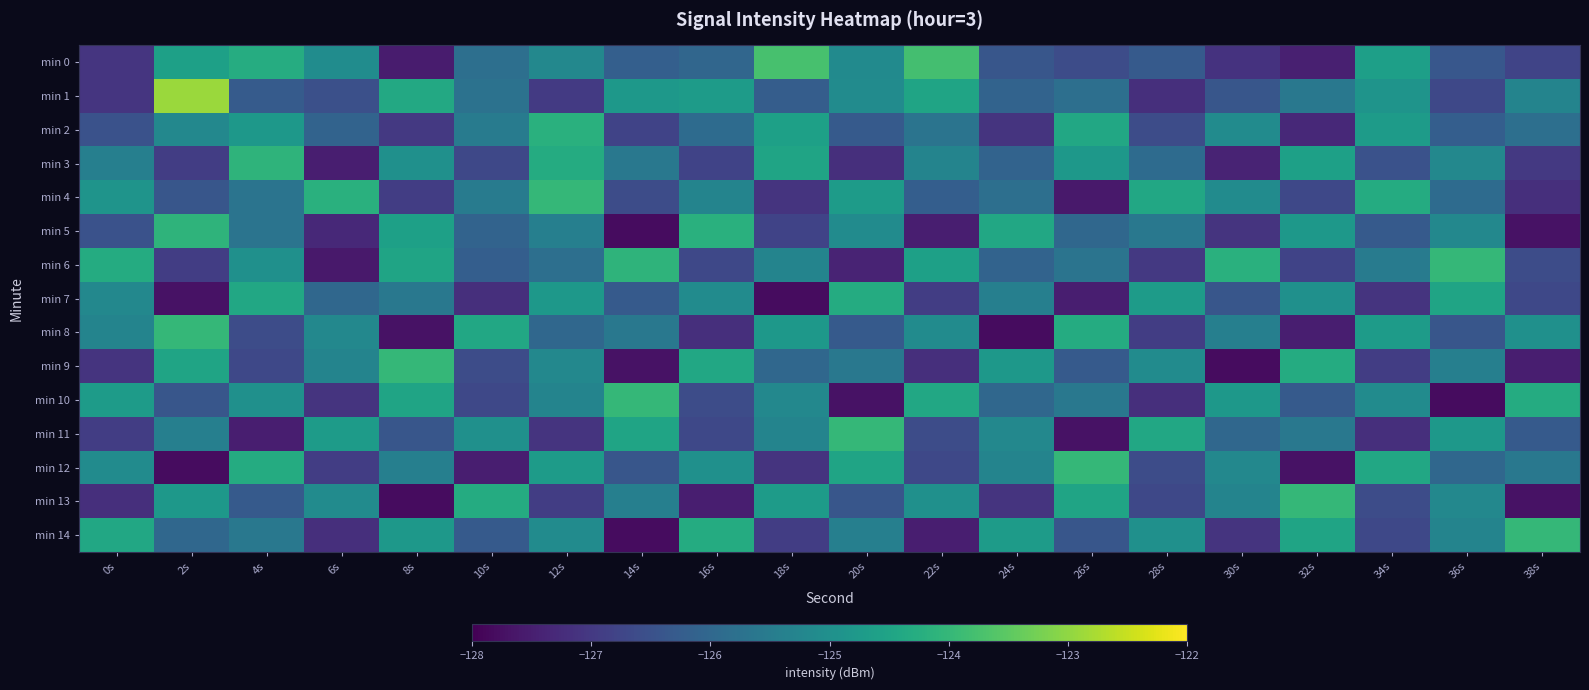

Between 20s and 22s, which is larger?

22s